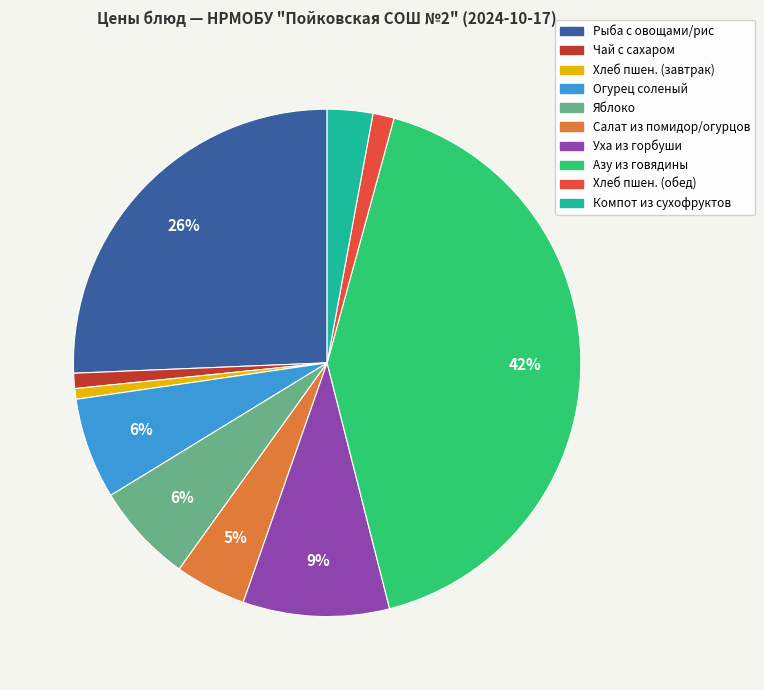

Is there a majority slice in this chart?

No